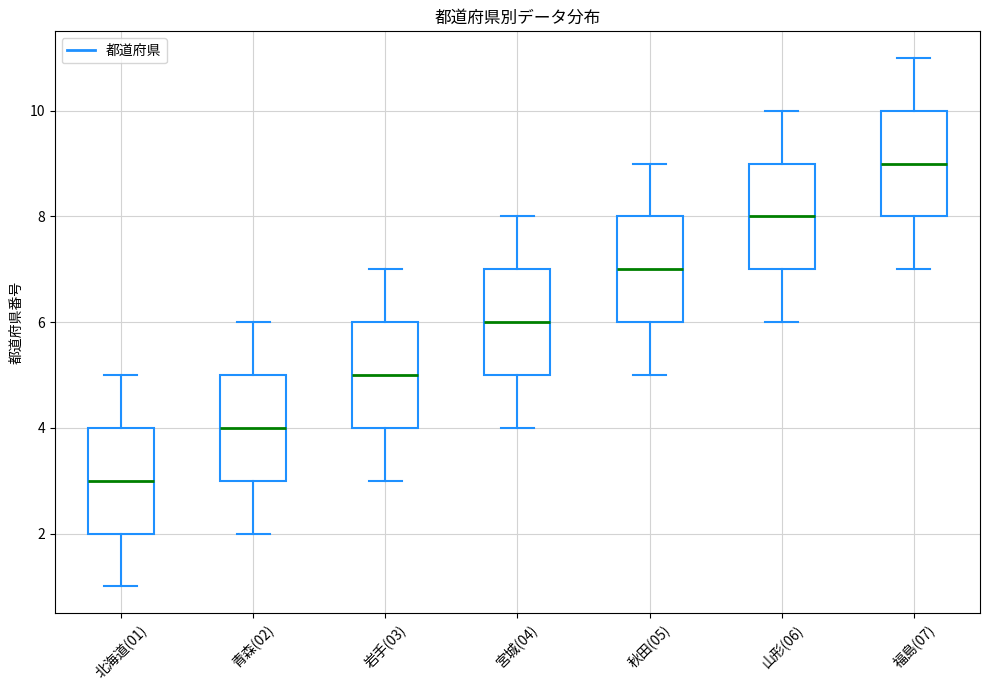

Reading left to right, transcribe this box plot: for each box, give where its median line is, the range the box spans, and where its two whiskers end, as read against the y-axis. The values are not printed on the chart, so give them approximately, as read against the axis.

北海道(01): median 3, box 2 to 4, whiskers 1 to 5
青森(02): median 4, box 3 to 5, whiskers 2 to 6
岩手(03): median 5, box 4 to 6, whiskers 3 to 7
宮城(04): median 6, box 5 to 7, whiskers 4 to 8
秋田(05): median 7, box 6 to 8, whiskers 5 to 9
山形(06): median 8, box 7 to 9, whiskers 6 to 10
福島(07): median 9, box 8 to 10, whiskers 7 to 11